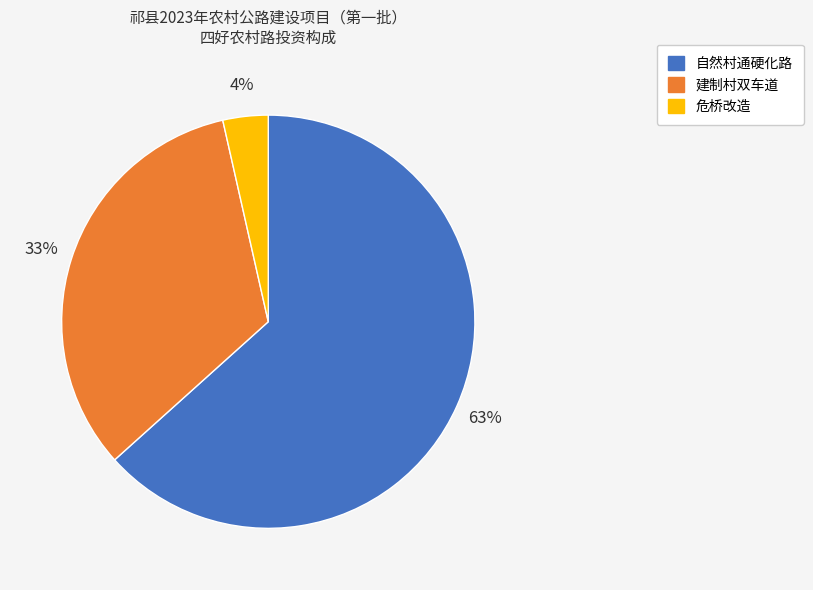

What percentage is the 危桥改造 slice, to the nearest percent?

4%